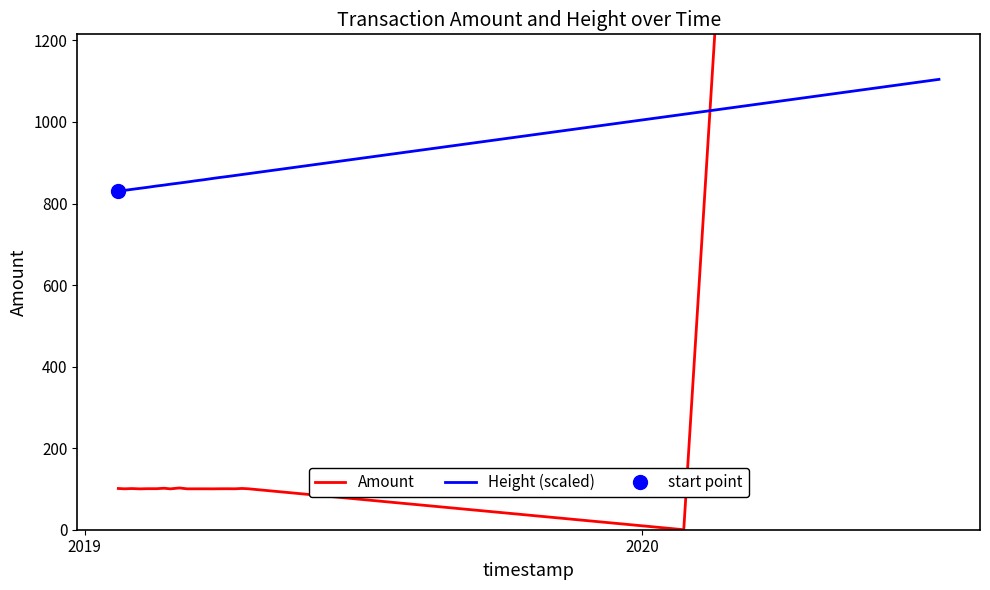

List the series in order of their overall mean, highest first.

Height (scaled), Amount